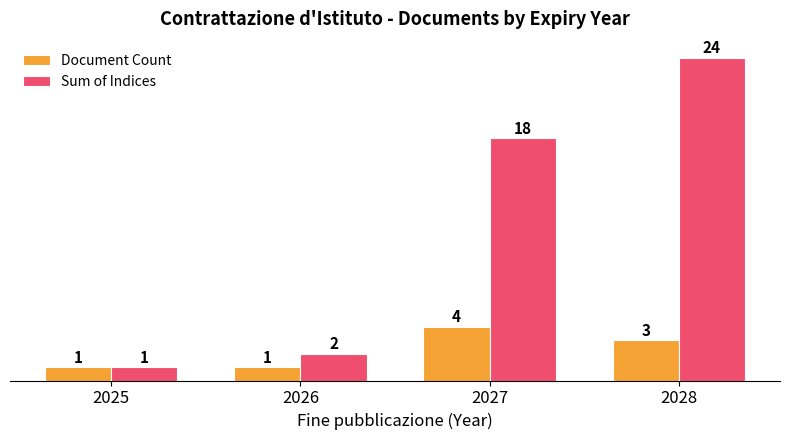

What is the minimum value shown in the chart?

1